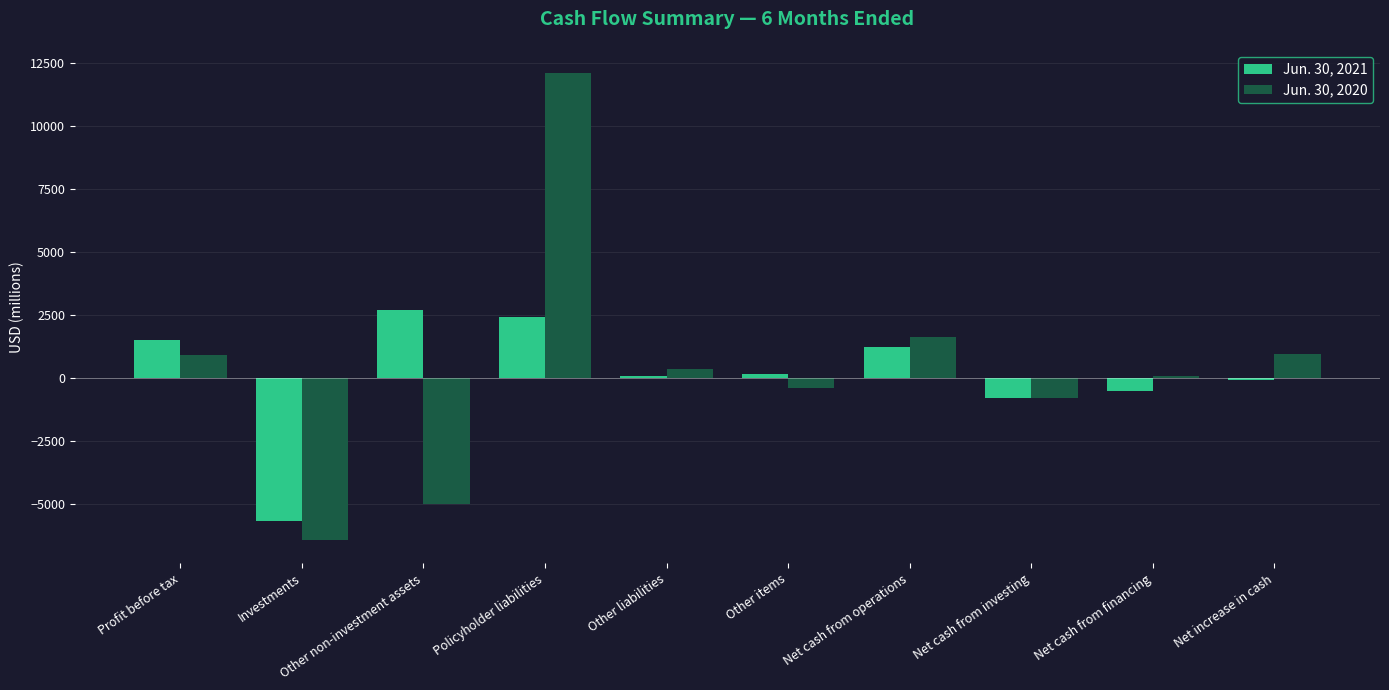

Is the value of Jun. 30, 2020 at Other liabilities greater than the value of Jun. 30, 2021 at Net increase in cash?

Yes